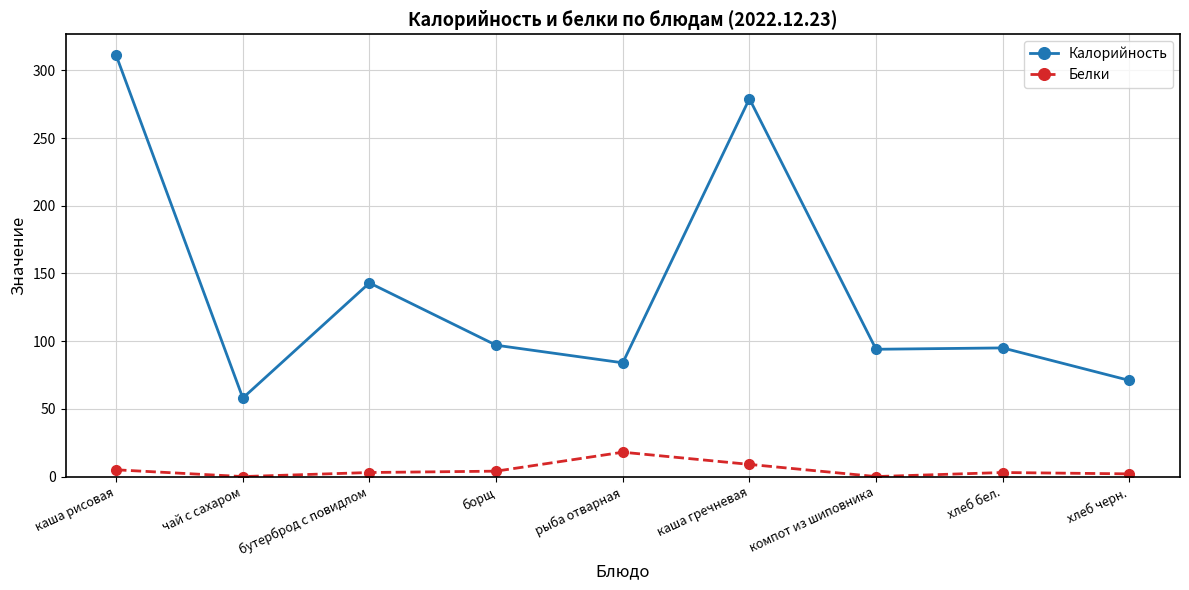

What is the difference between the maximum and minimum values in the Белки series?

18